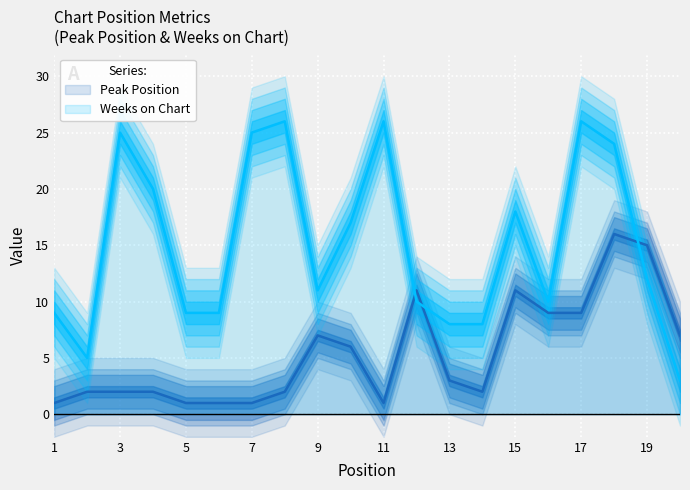

Reading left to right, transcribe all the data shown in this chart.

Peak Position: 1	2	2	2	1	1	1	2	7	6	1	11	3	2	11	9	9	16	15	7
Weeks on Chart: 9	5	25	20	9	9	25	26	11	17	26	10	8	8	18	10	26	24	12	3